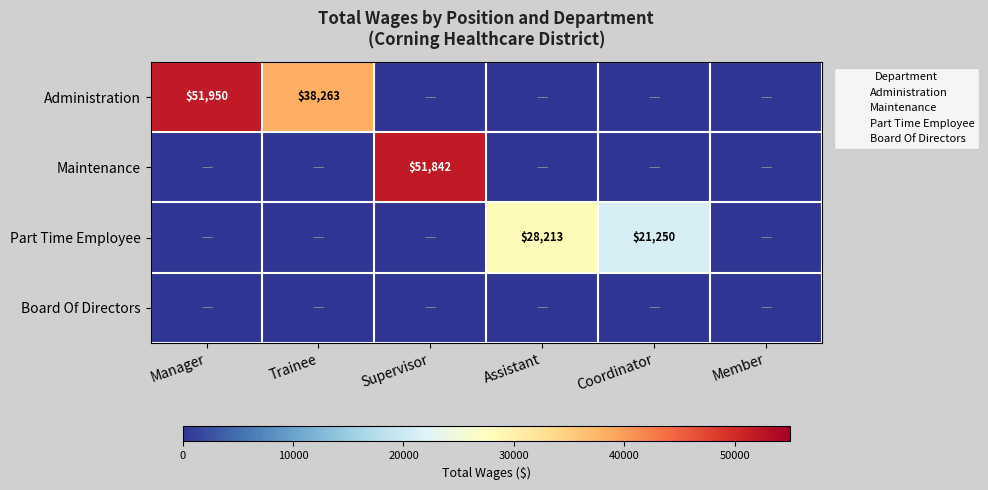

Which series has the largest range (max minus min)?

Administration